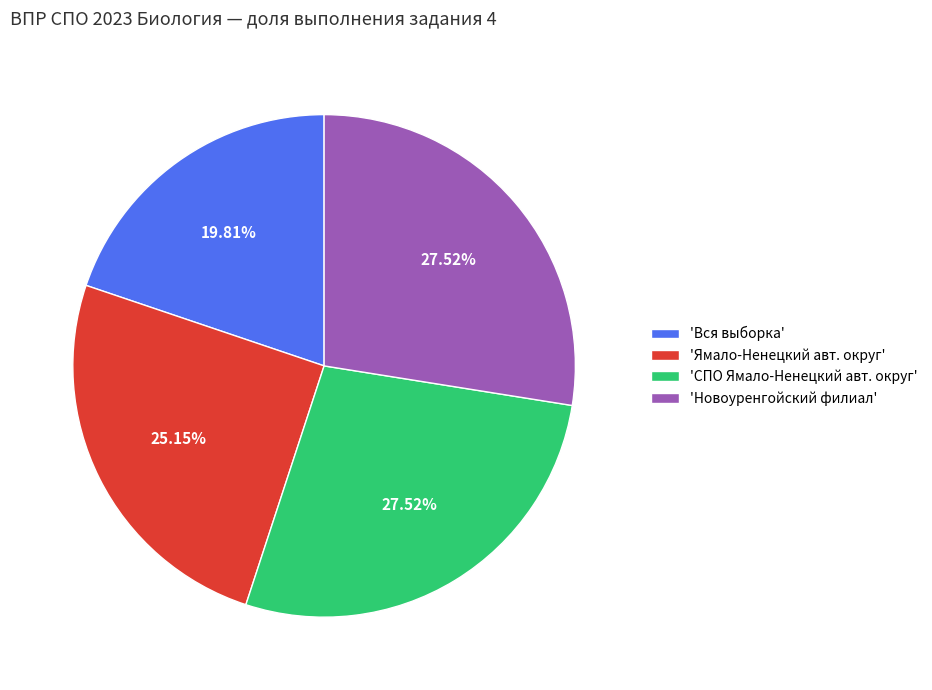

Which slice is the smallest?

'Вся выборка'